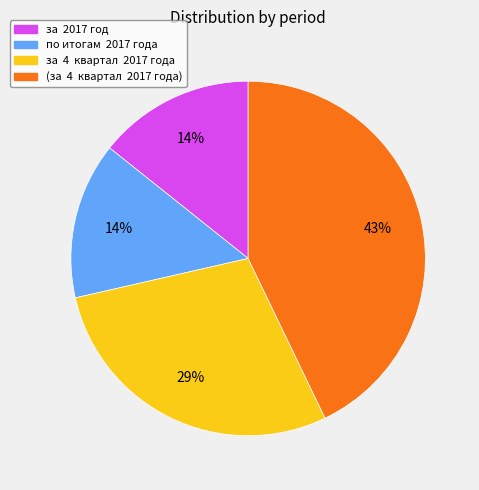

Which category has the biggest portion of the pie?

(за 4 квартал 2017 года)